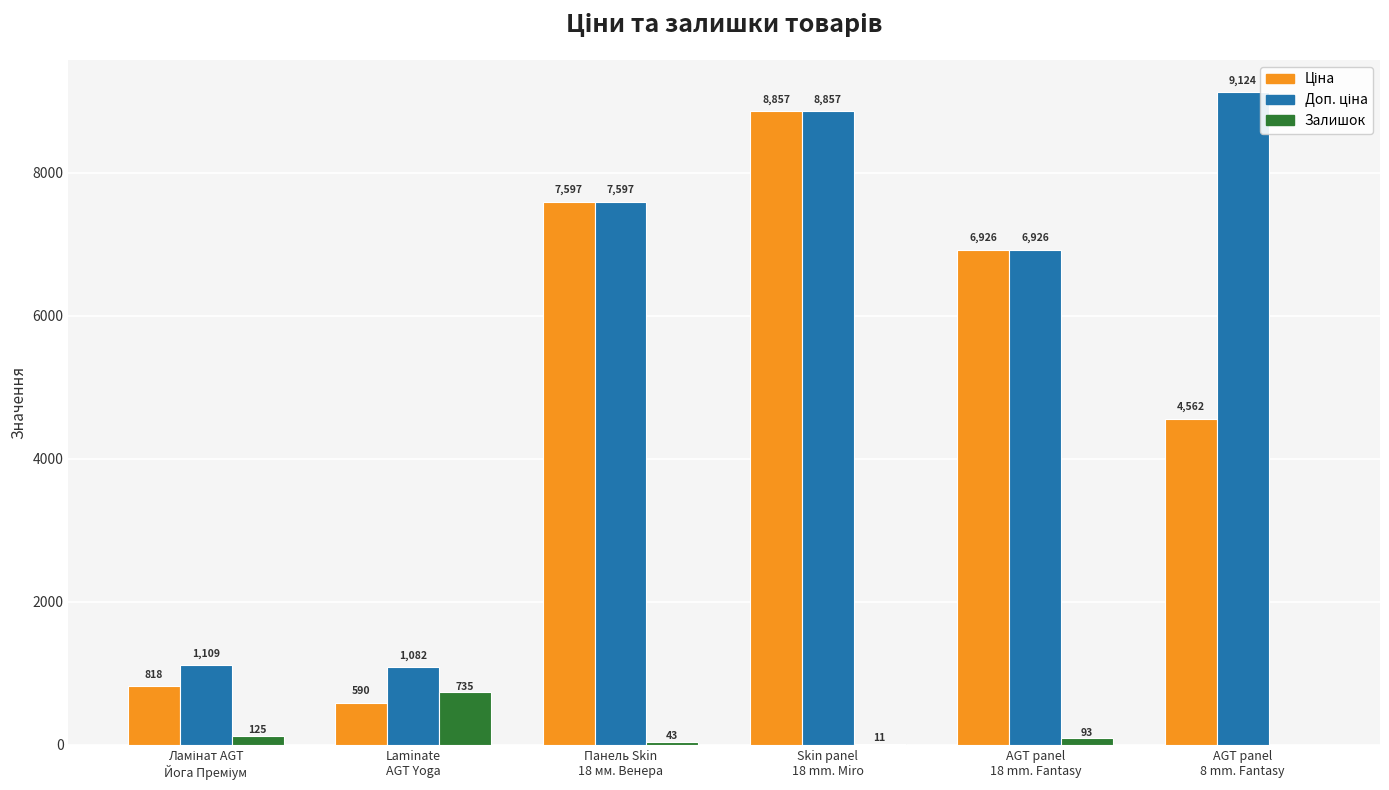

What is the difference between the Доп. ціна values at AGT panel
8 mm. Fantasy and Ламінат AGT
Йога Преміум?

8014.5